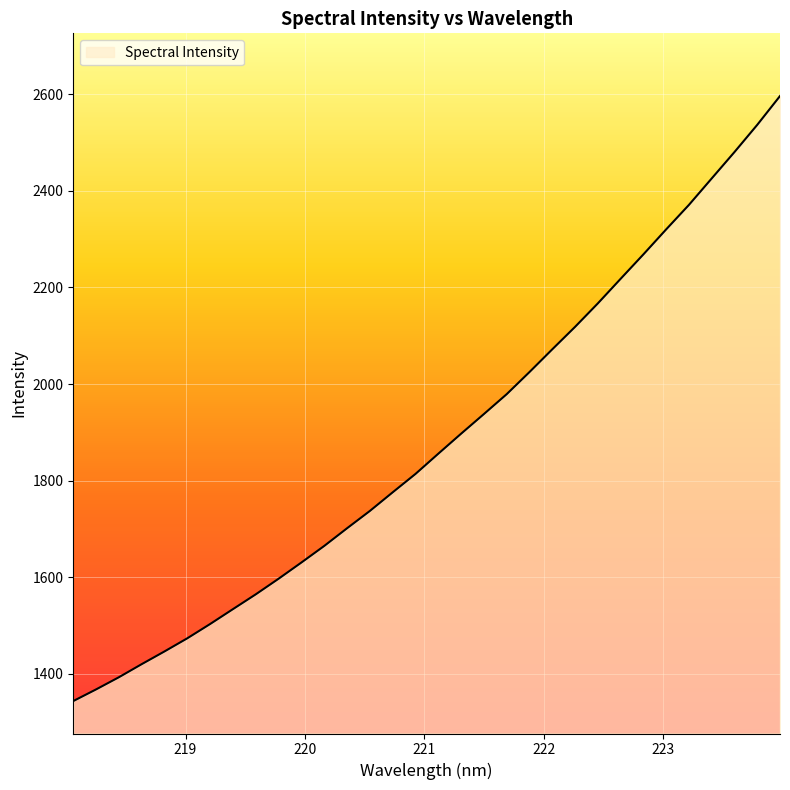

What is the difference between the maximum and minimum values?

1252.8